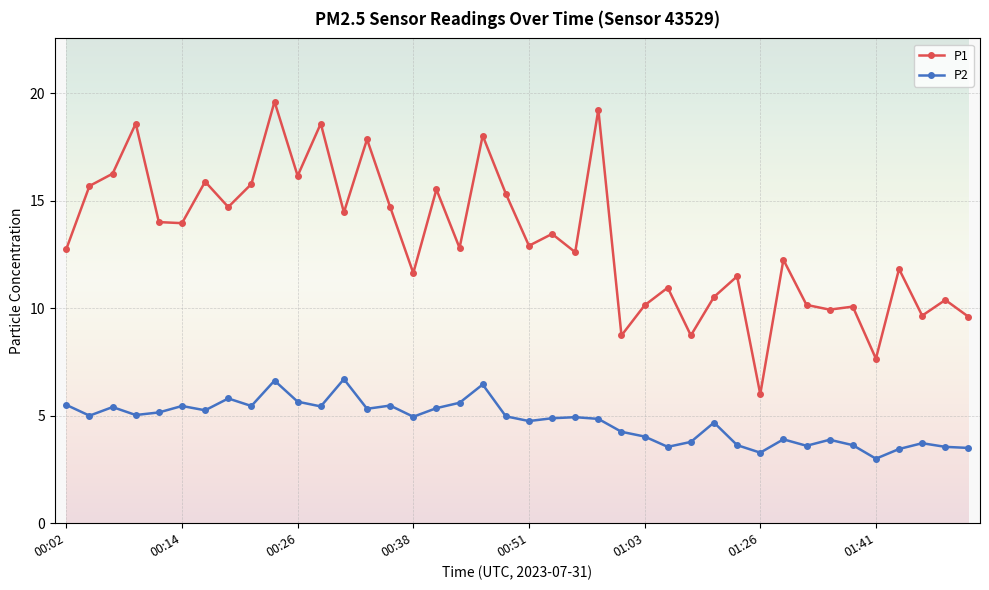

True or false: P2 and P1 cross at least once.

False